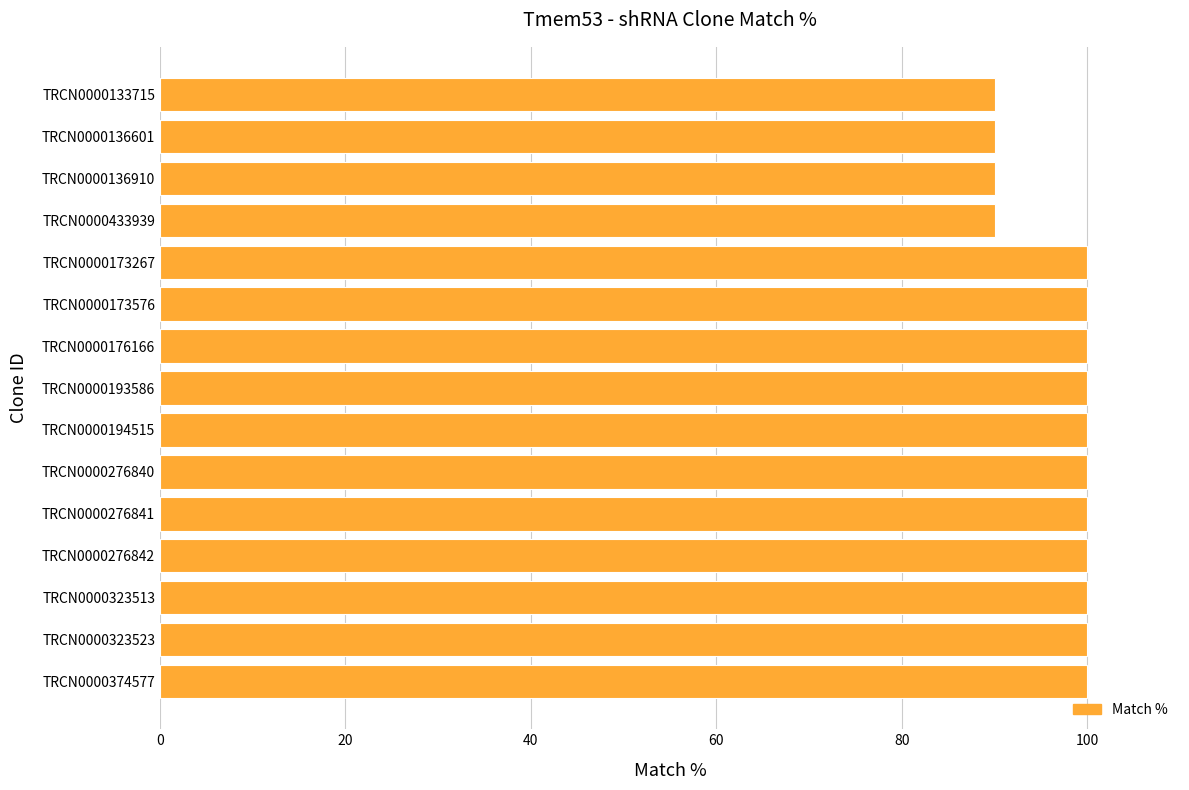

Are the bars horizontal?

Yes